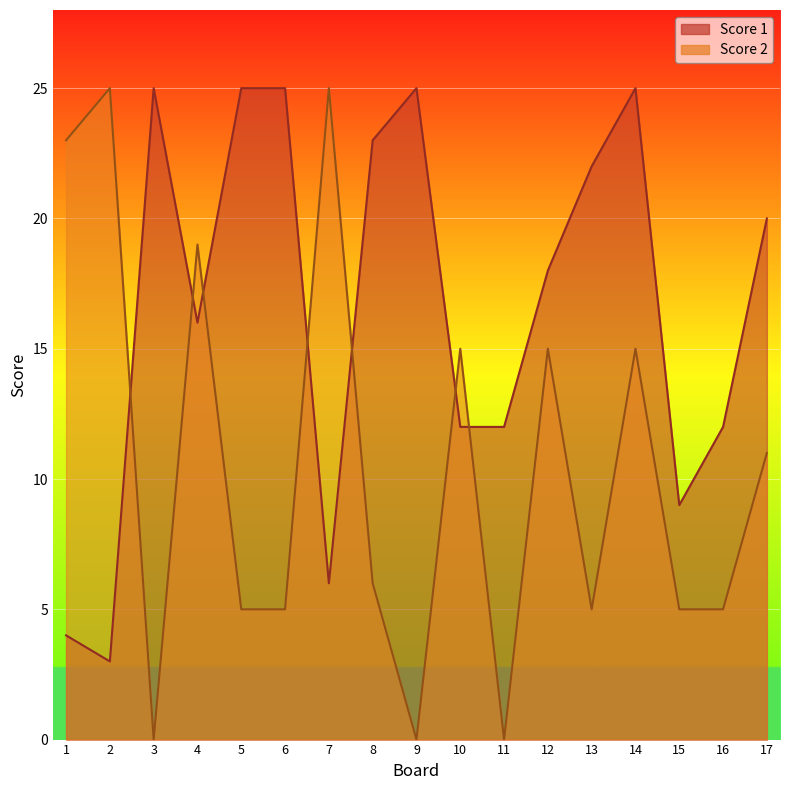

Which has a higher value, 8 or 1?

8